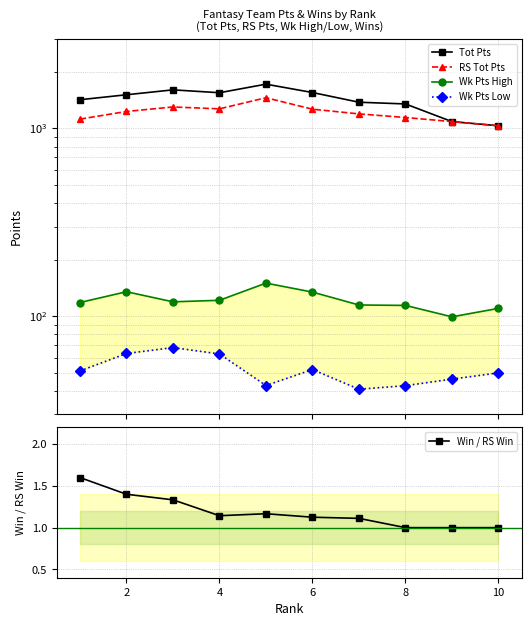

The Tot Pts series shows 583.7 at 4. True or false?

False